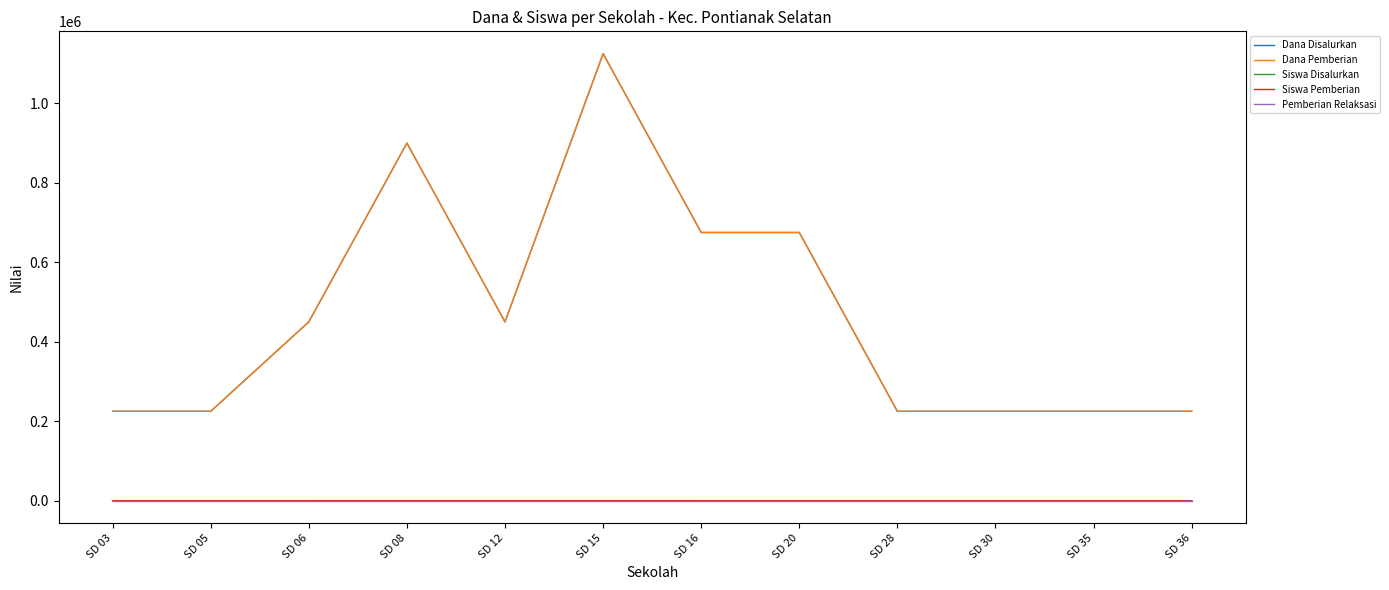

Does the chart have visible grid lines?

No